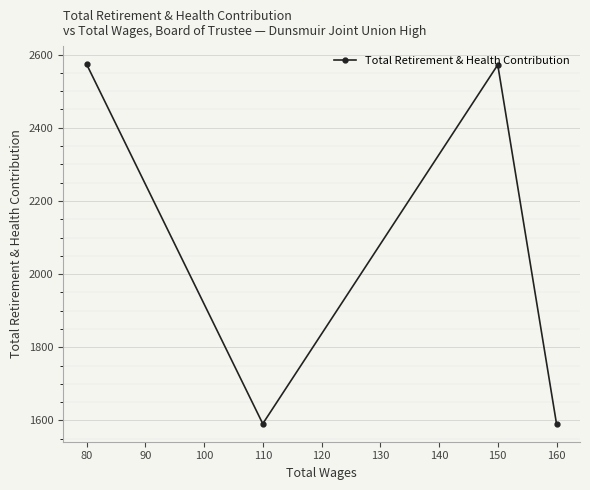

What is the value of the 1st point from the left?

2574